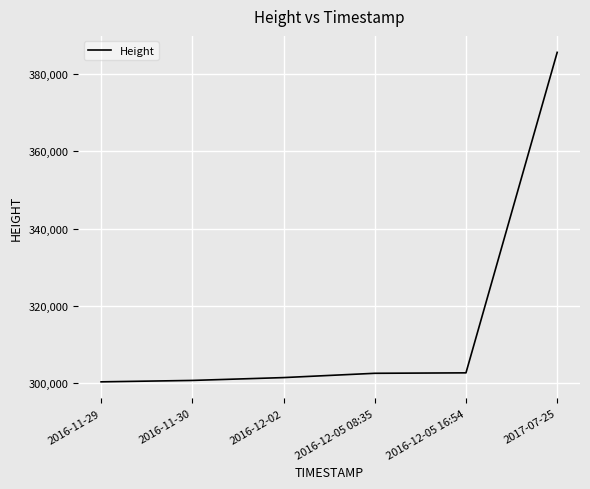

Count the number of categories in the chart.

6